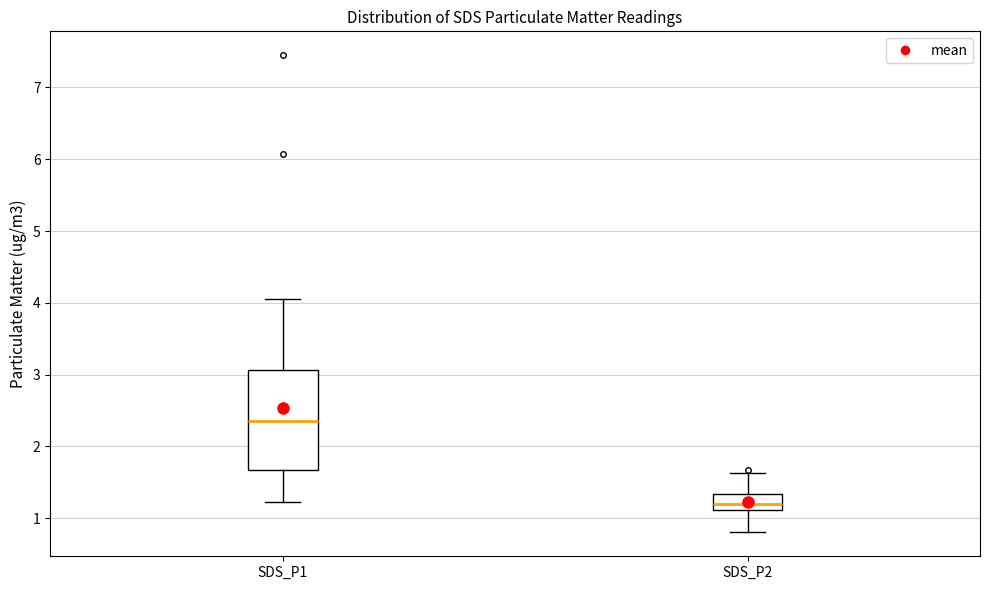

Where does the median line of the box for SDS_P1 sit on the y-axis? The values are not printed on the chart, so give them approximately, as read against the axis.

2.4